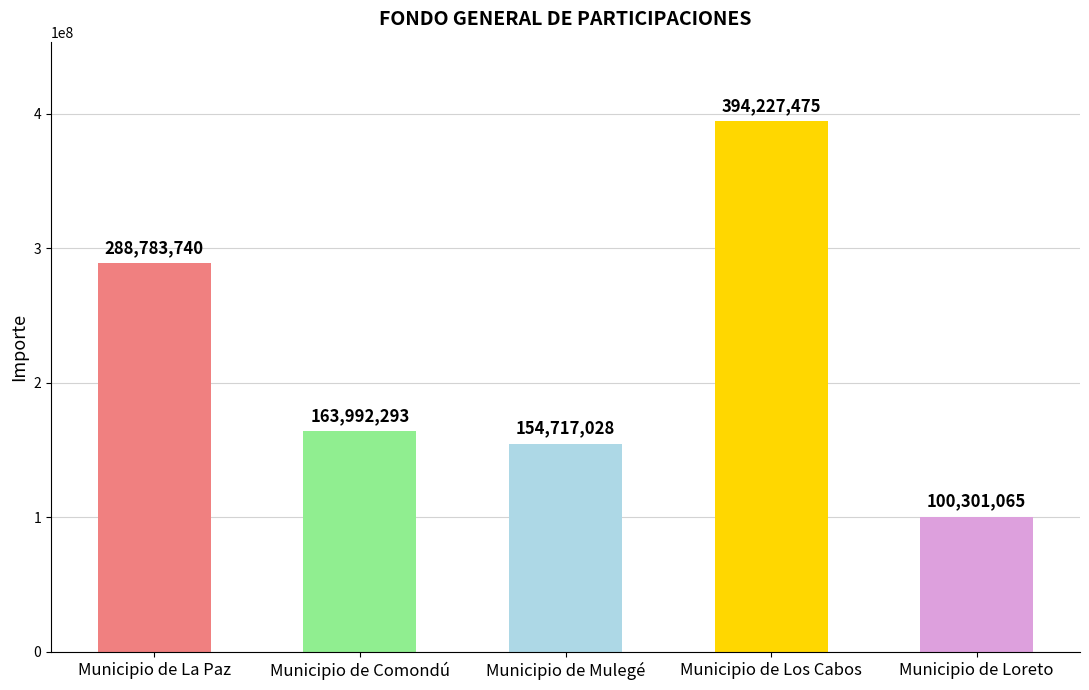

Reading left to right, extract all data points from this chart.

Municipio de La Paz=288783740	Municipio de Comondú=163992293	Municipio de Mulegé=154717028	Municipio de Los Cabos=394227475	Municipio de Loreto=100301065